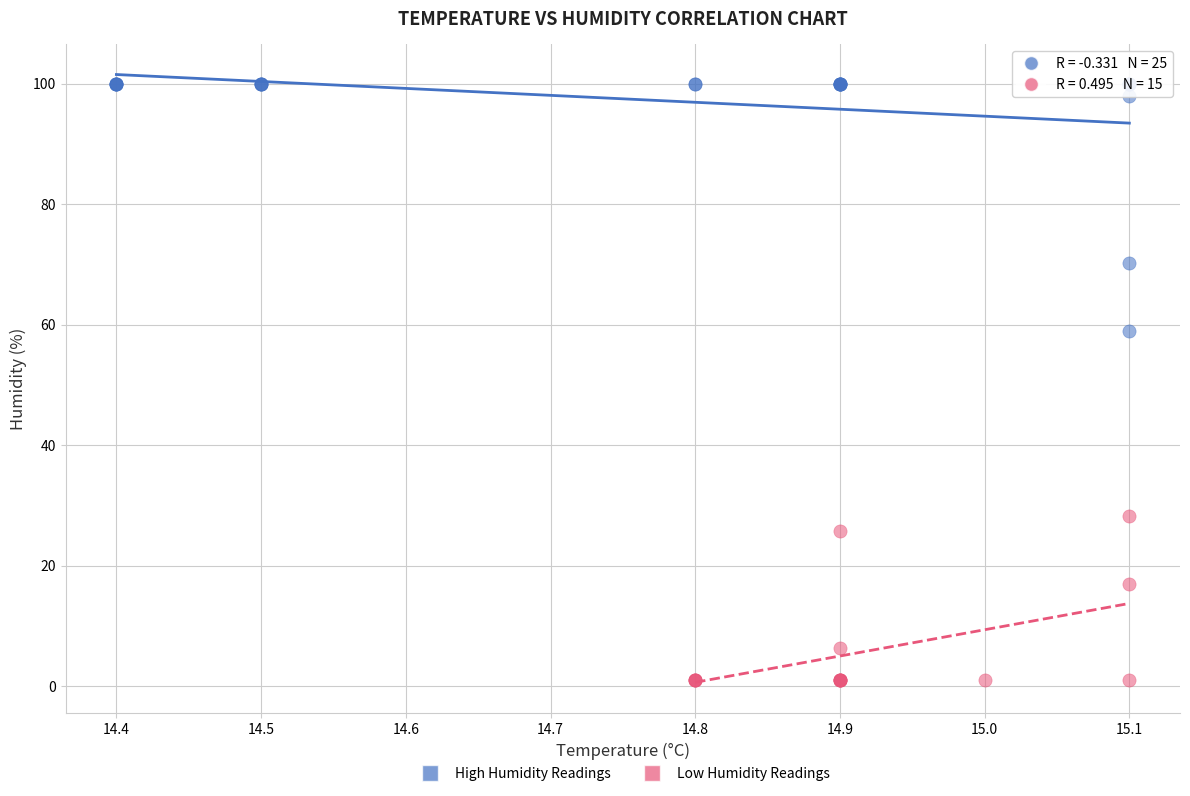

Which series has the widest spread of Y values?

High Humidity Readings